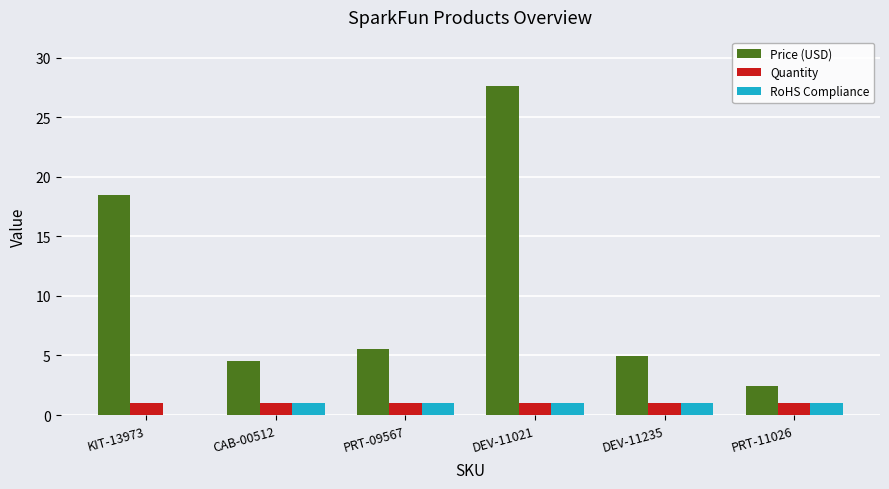

The Price (USD) series shows 2.5 at PRT-11026. True or false?

True